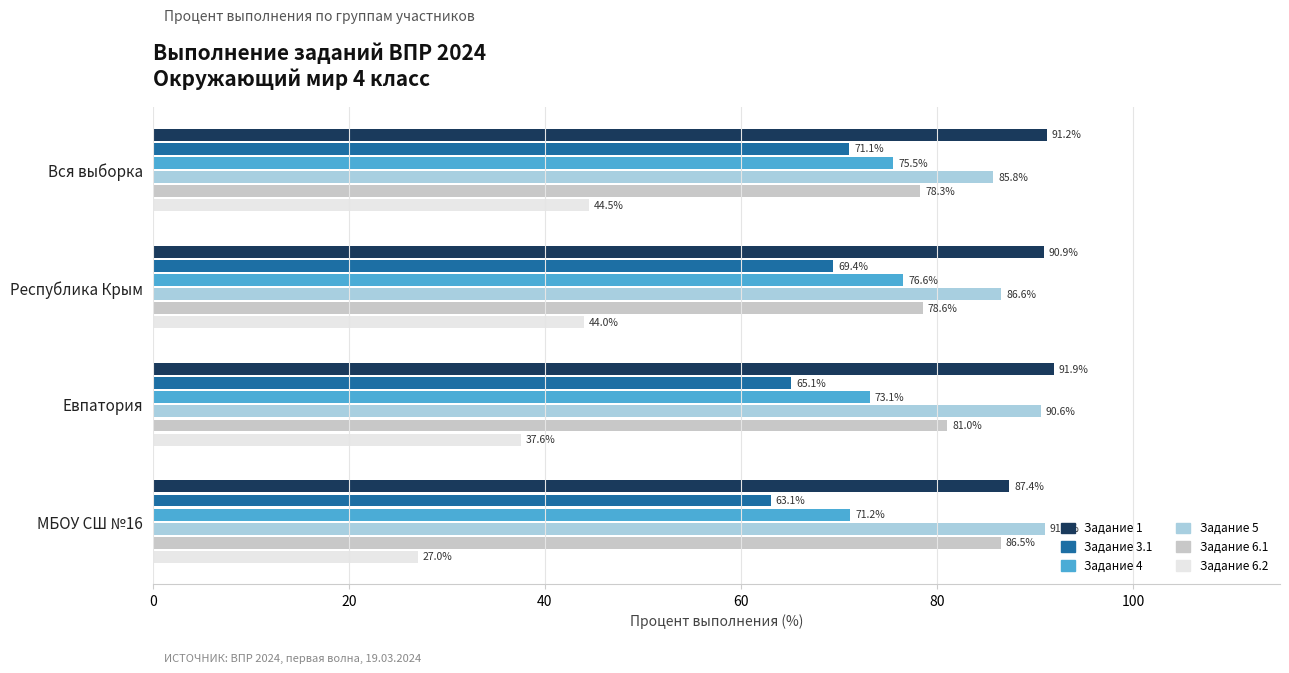

Rank the series by their maximum value, from highest to lowest.

Задание 1, Задание 5, Задание 6.1, Задание 4, Задание 3.1, Задание 6.2